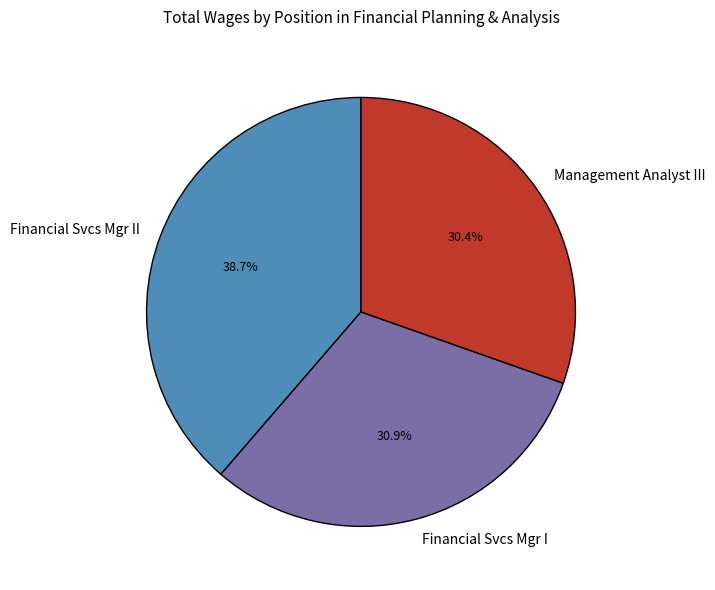

To the nearest percent, what is the combined percentage of Management Analyst III and Financial Svcs Mgr I?

61%